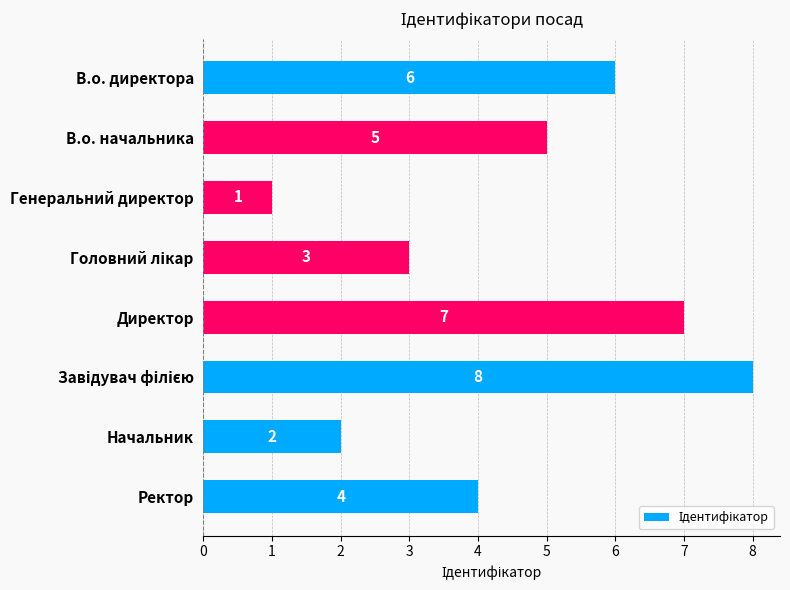

Are the bars grouped side by side (vs. stacked)?

No